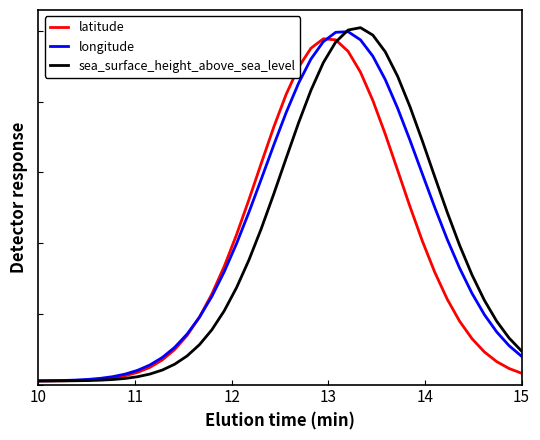

Does the chart have visible grid lines?

No